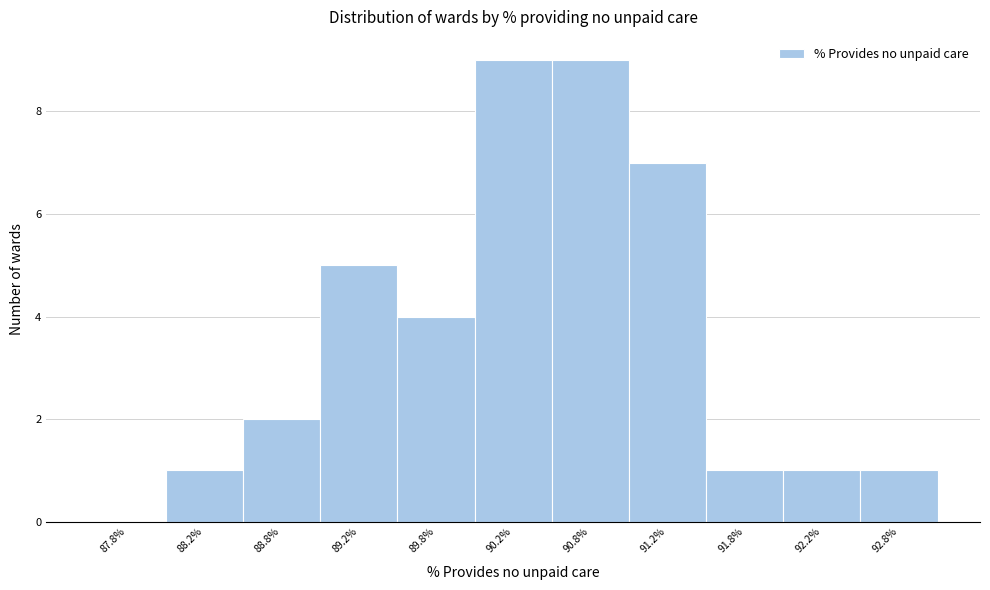

Reading left to right, list every bar in this chart as the range it spans on the x-axis followed by its height. The values are not printed on the chart, so give them approximately, as read against the axis.

87.5 to 88.0: 0
88.0 to 88.5: 1
88.5 to 89.0: 2
89.0 to 89.5: 5
89.5 to 90.0: 4
90.0 to 90.5: 9
90.5 to 91.0: 9
91.0 to 91.5: 7
91.5 to 92.0: 1
92.0 to 92.5: 1
92.5 to 93.0: 1